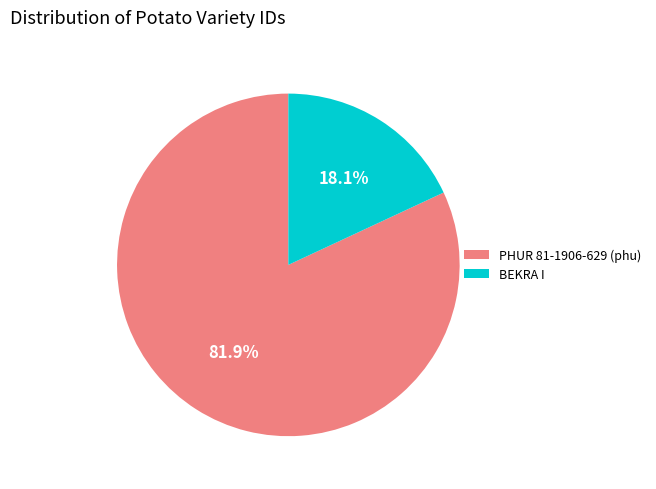

Between BEKRA I and PHUR 81-1906-629 (phu), which is larger?

PHUR 81-1906-629 (phu)